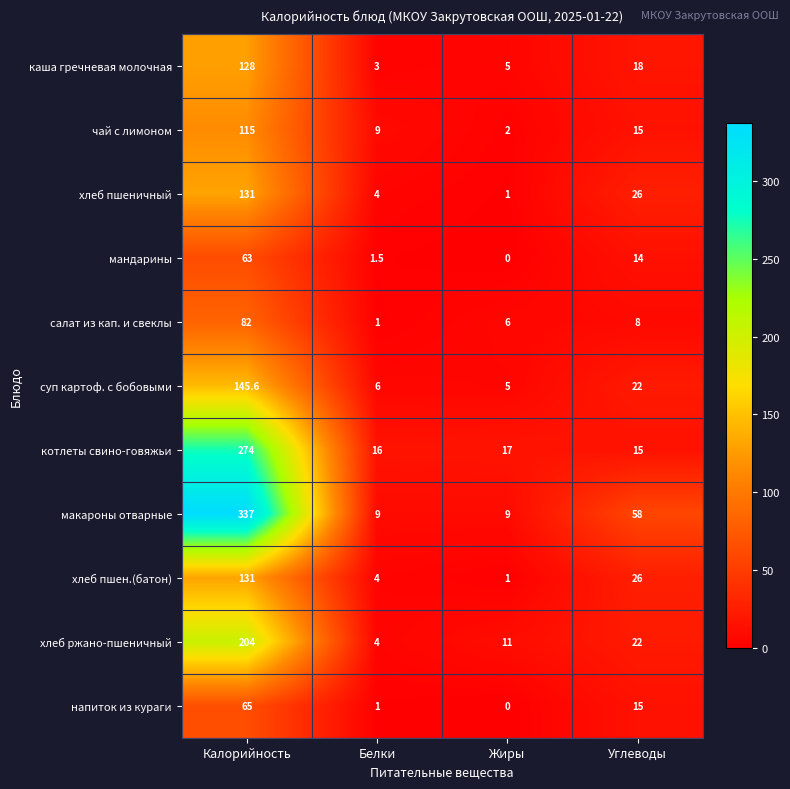

Which series has the largest range (max minus min)?

макароны отварные